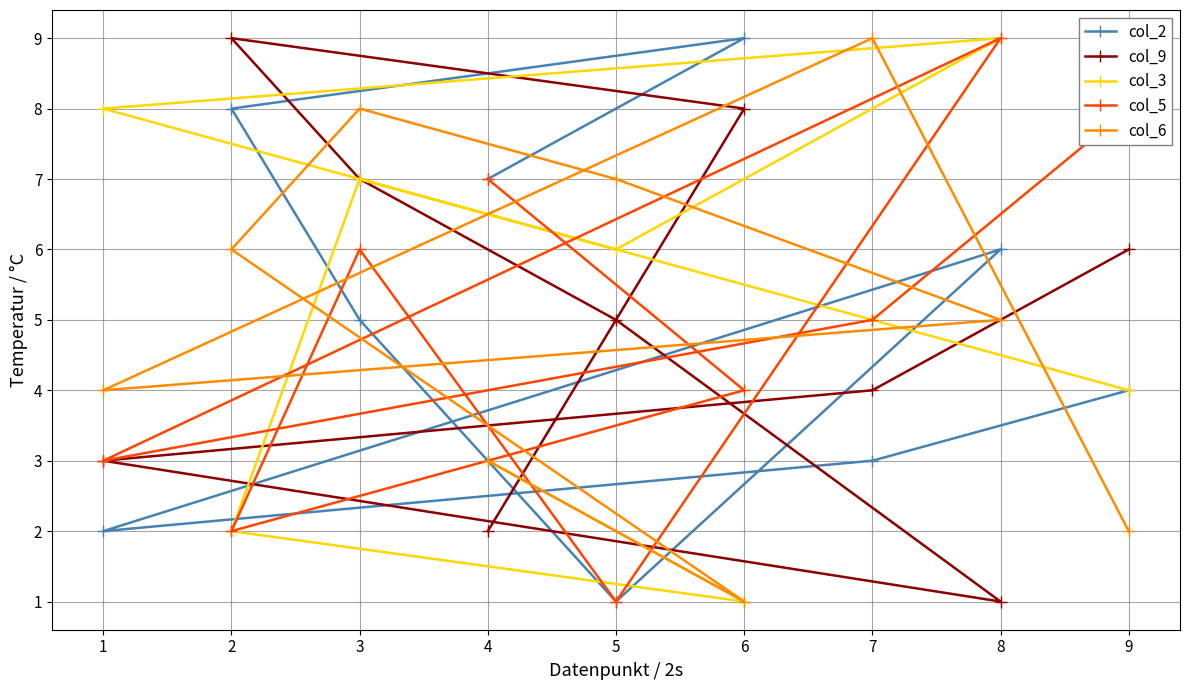

Which series changed the most between 1 and 5?

col_6